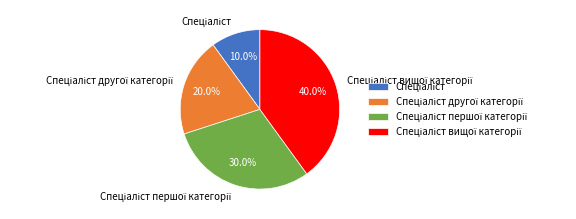

Is there any slice that represents more than half of the pie?

No